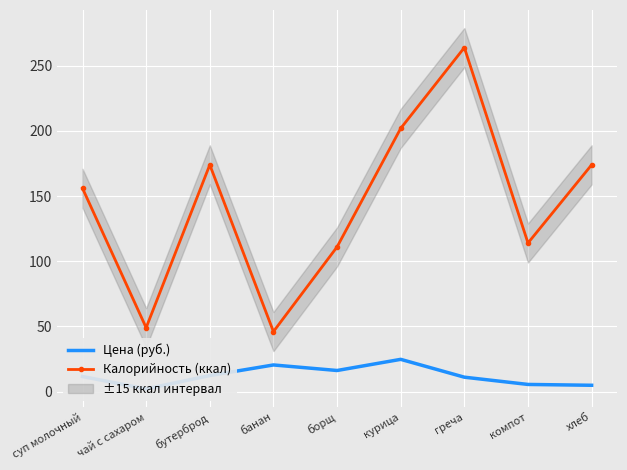

How many data points does each series have?

9